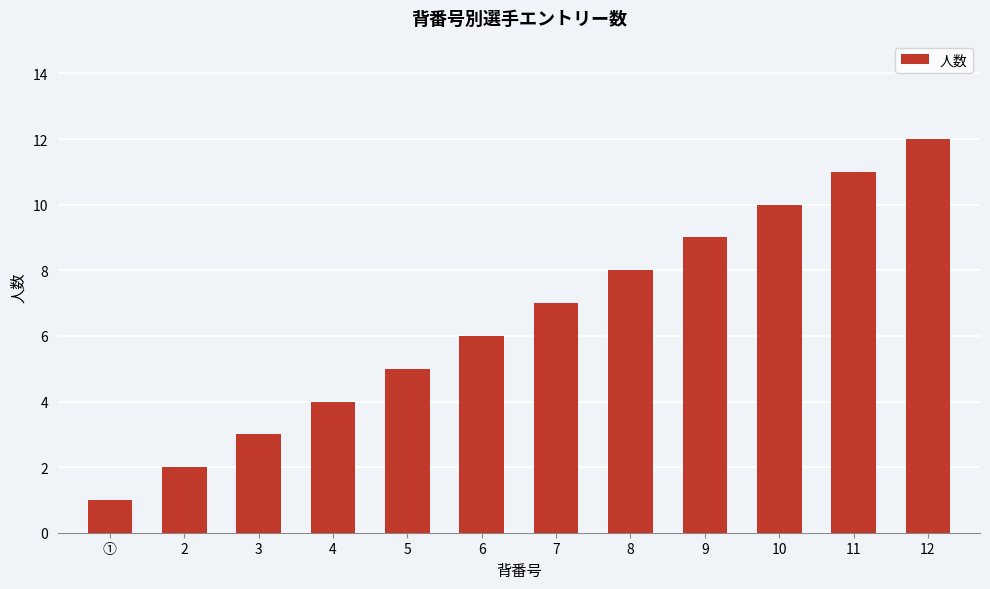

True or false: the data shows 6 at 6.

True